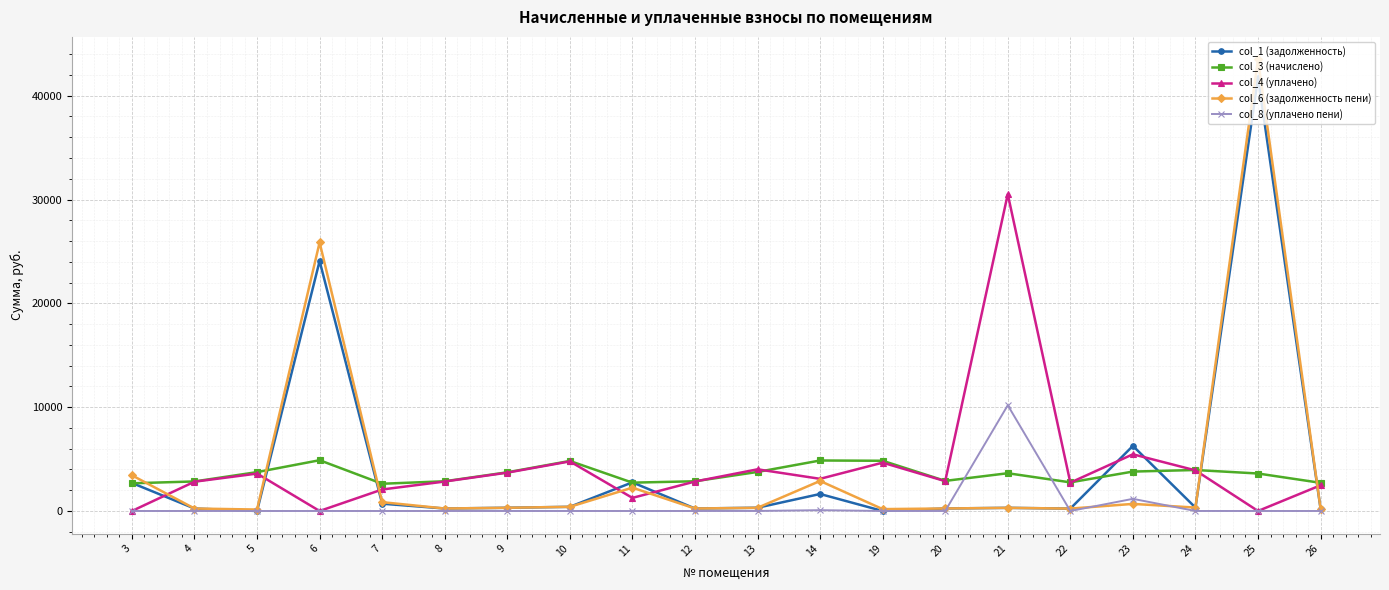

At which category is the sum across all series the highest?

25